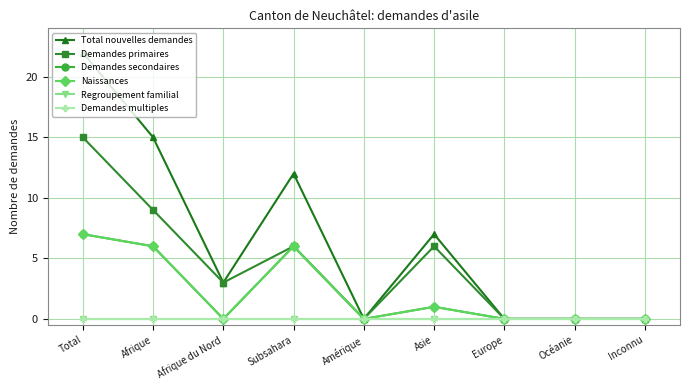

Is this an area chart (filled region under the line)?

No